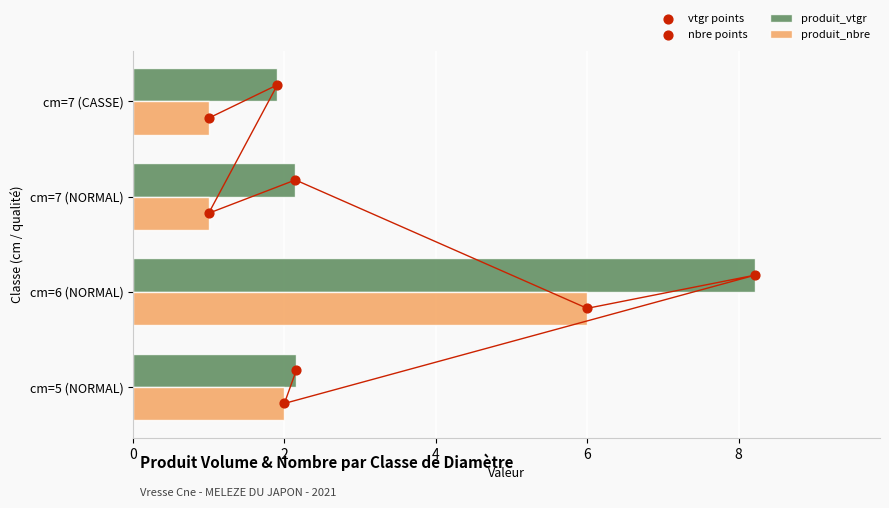

Which series has the largest total across all categories?

produit_vtgr